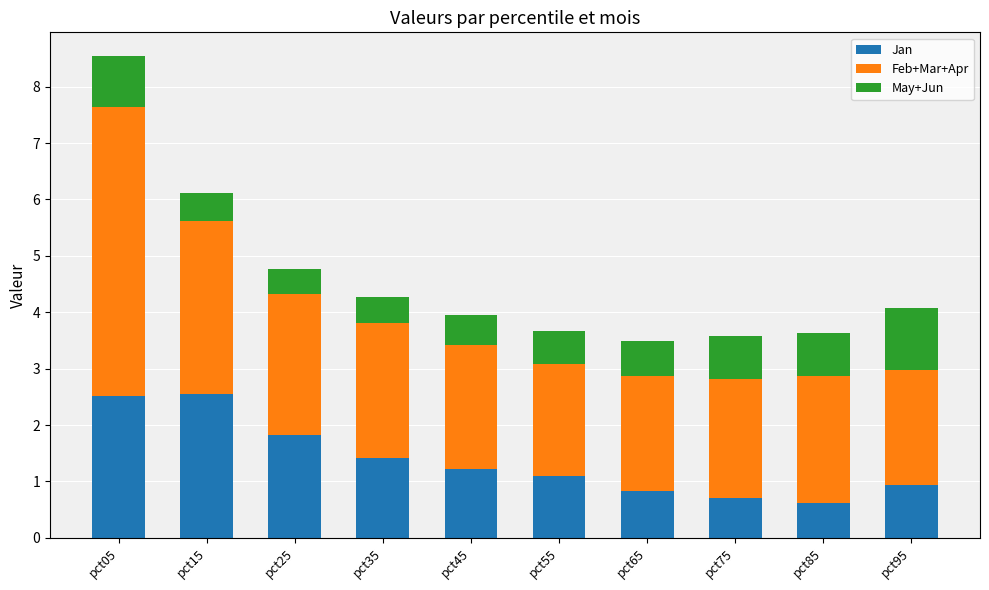

At which category is the sum across all series the highest?

pct05